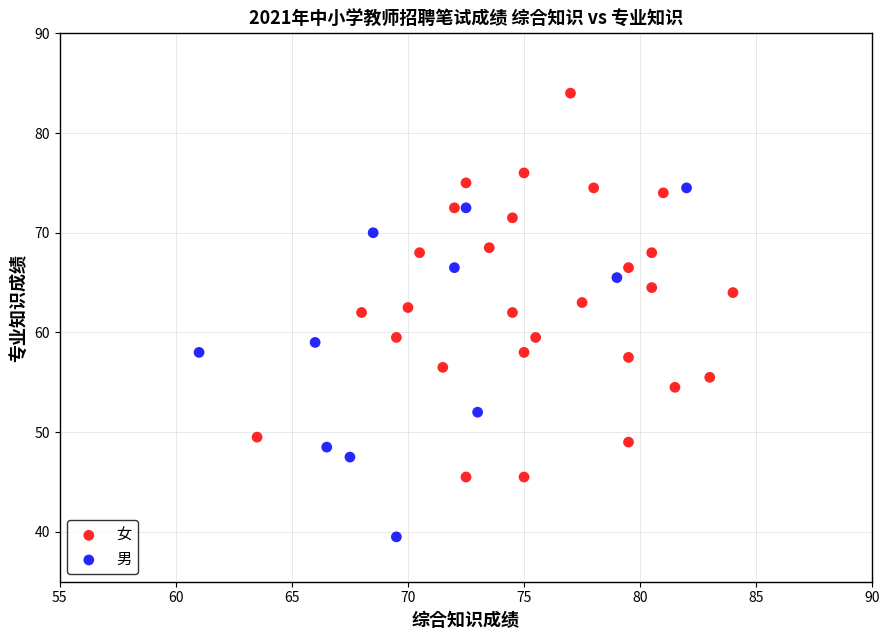

Which series contains the lowest Y value?

男